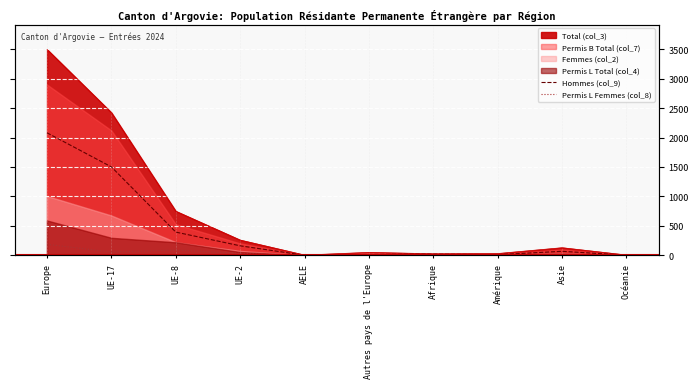

What is the average value of the Hommes (col_9) series?

426